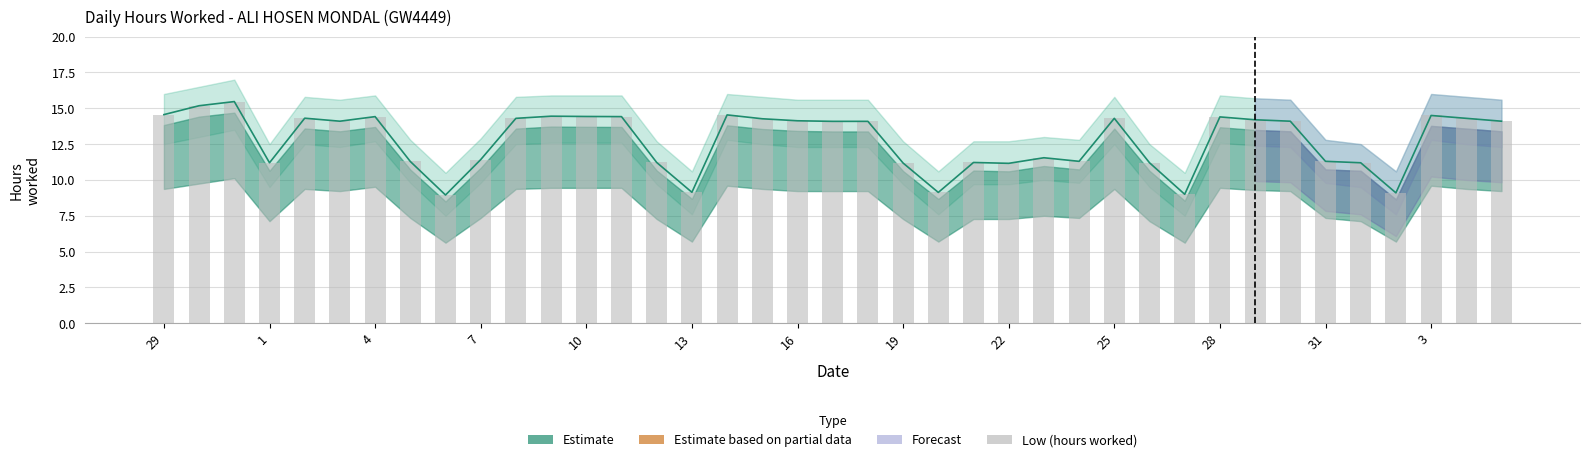

How many bars are there in total?

39